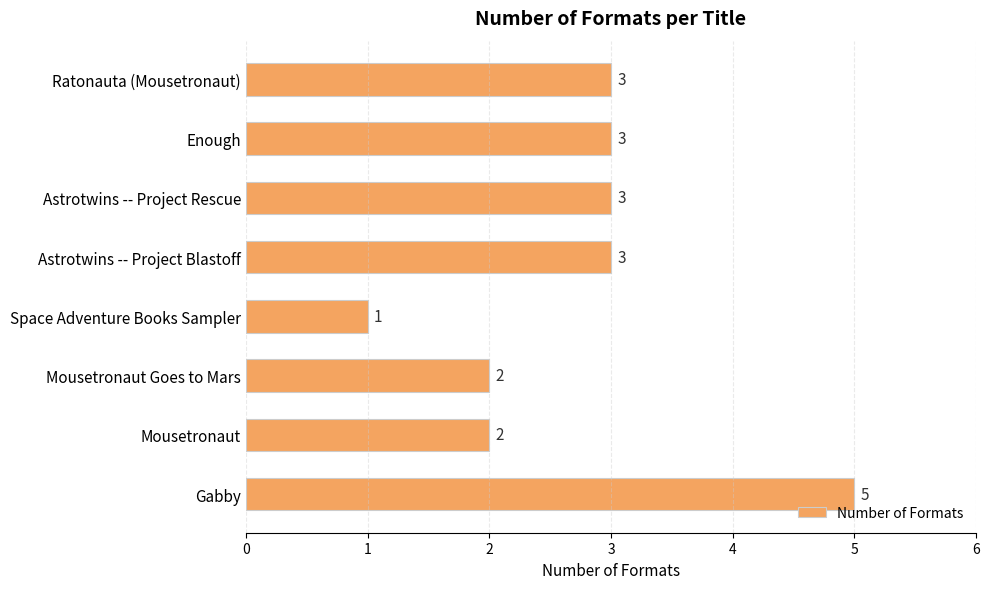

The value at Mousetronaut is 2. True or false?

True